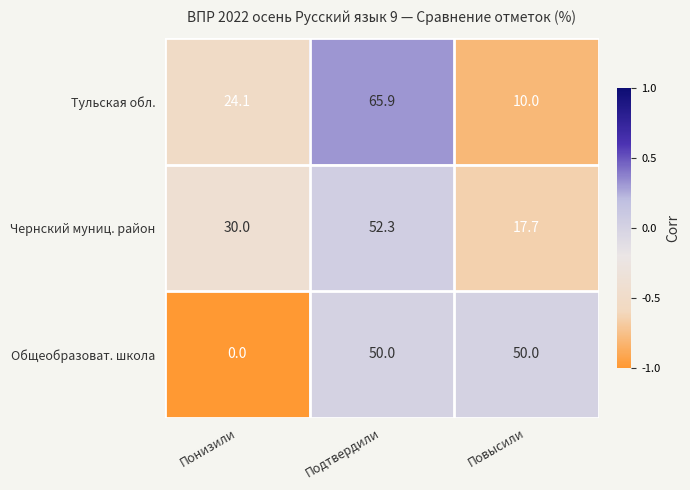

Count the number of categories in the chart.

3